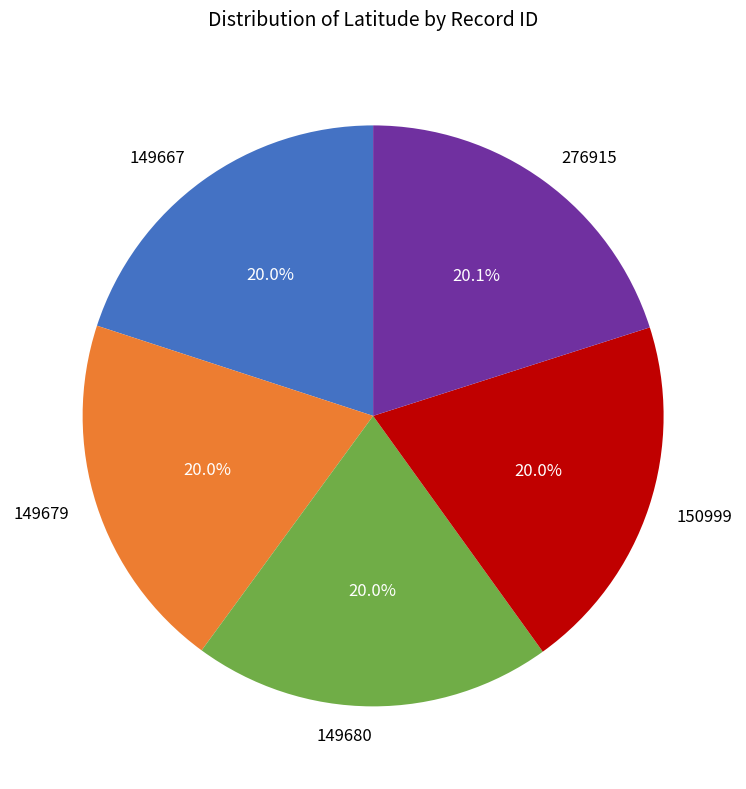

What is the ratio of the value at 150999 to the value at 276915?

1.0